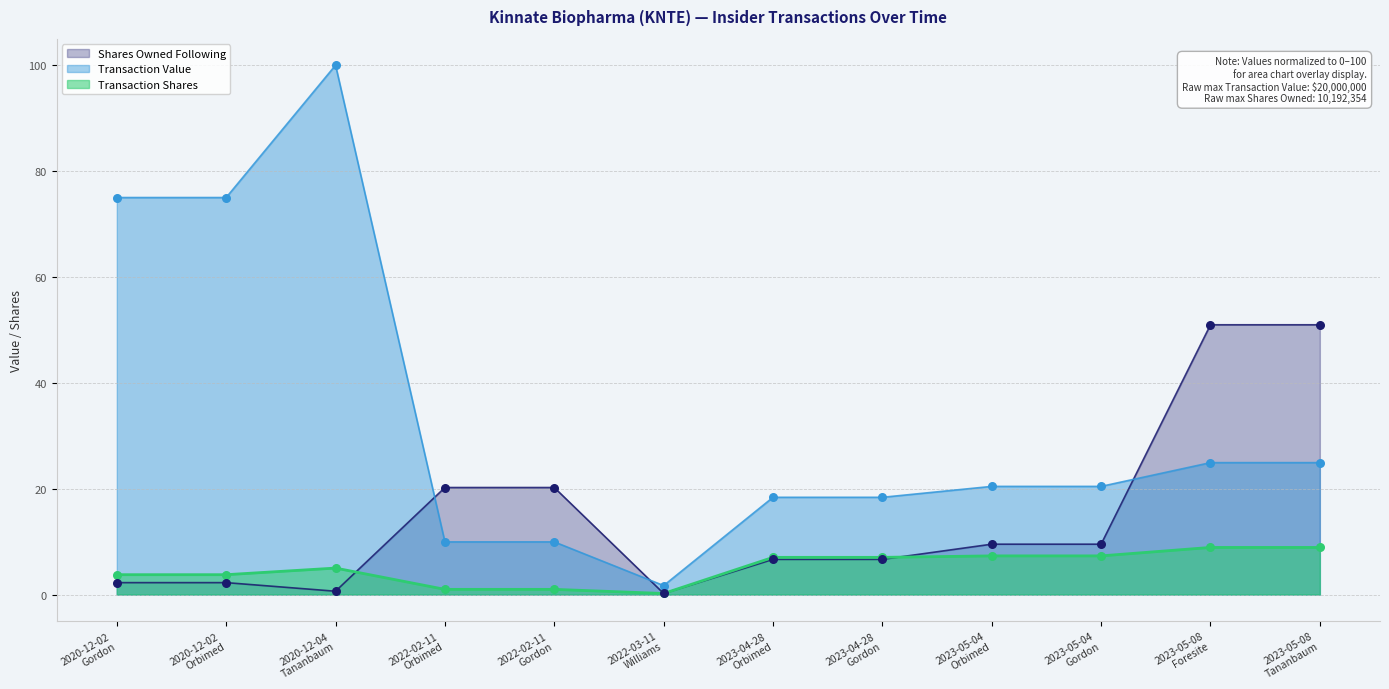

What are all the series names shown in the legend?

Shares Owned Following, Transaction Value, Transaction Shares